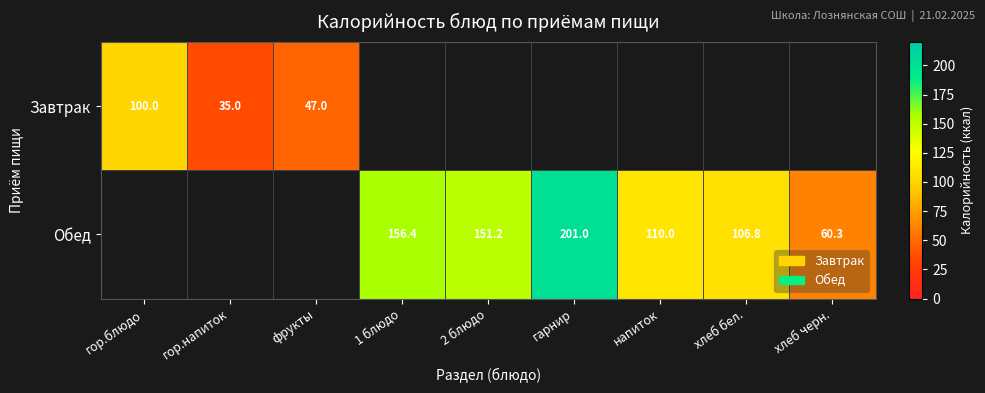

Is it true that Обед equals 98.5 at 2 блюдо?

False